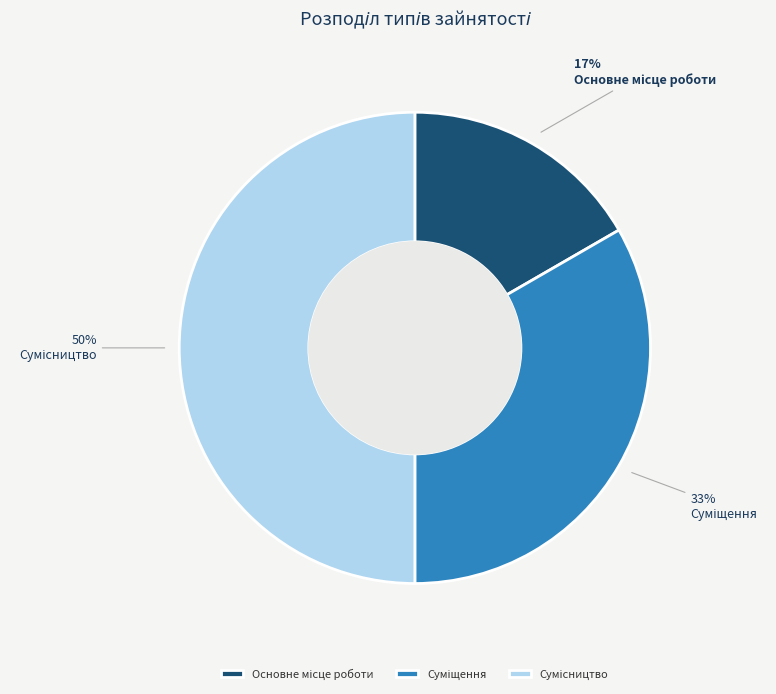

To the nearest percent, what is the average slice percentage?

33%